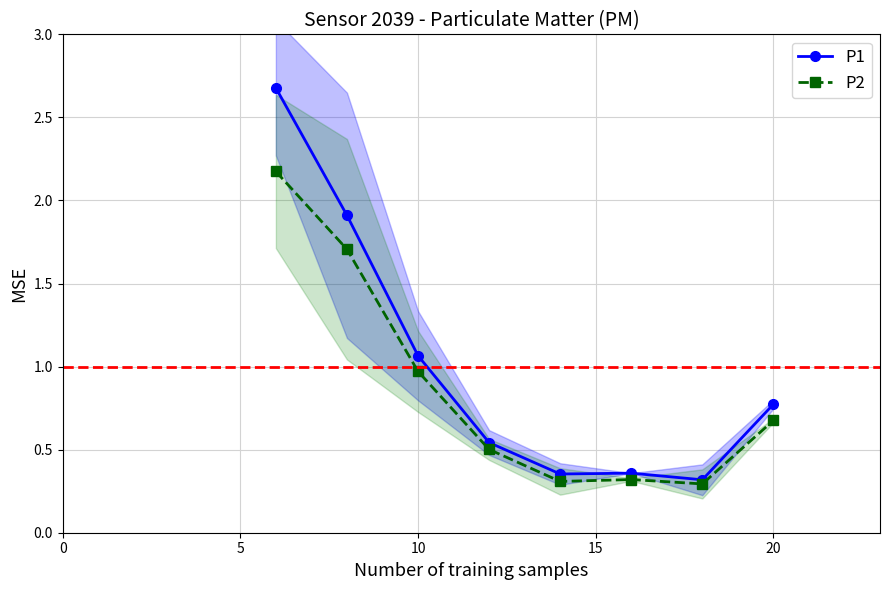

What is the maximum value for P2?

2.2